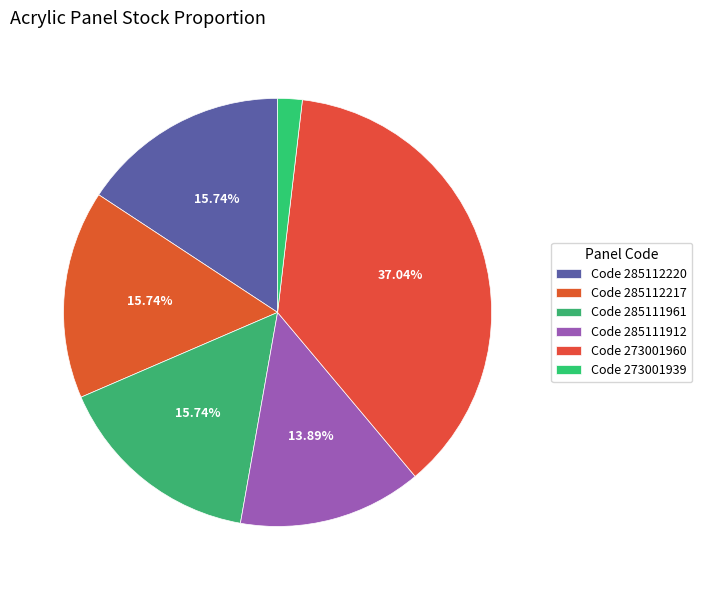

Rank the categories by value from highest to lowest.

273001960, 285112220, 285112217, 285111961, 285111912, 273001939